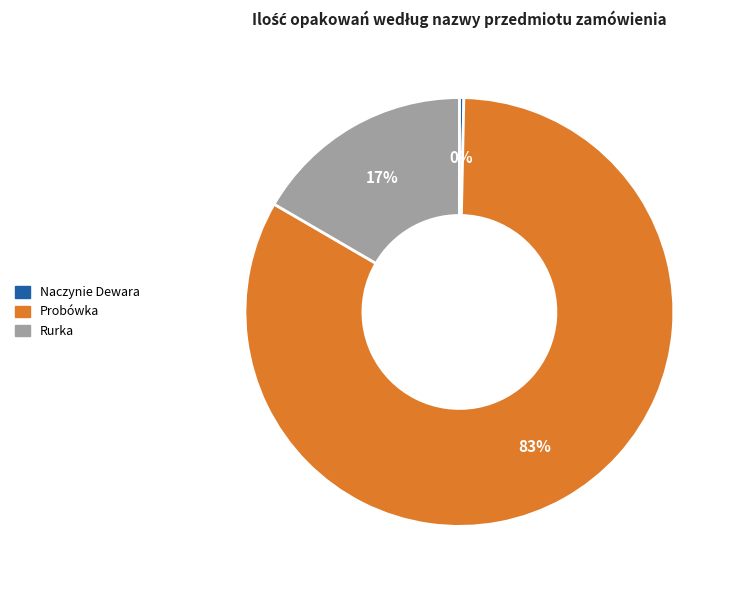

Which slice represents more than half of the pie?

Probówka